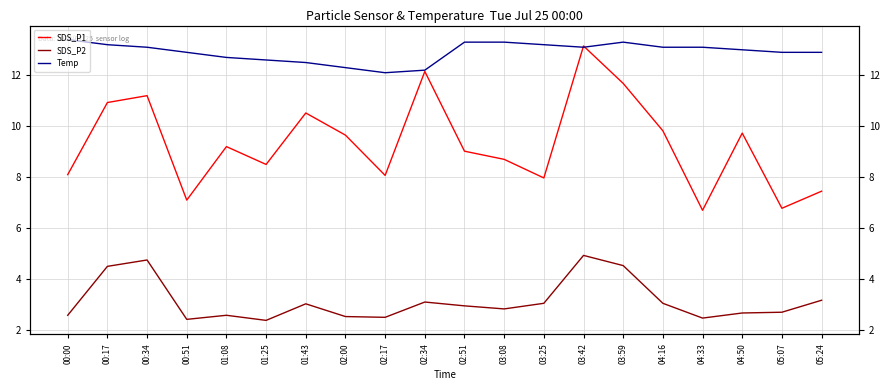

At which label does Temp first exceed 13?

00:00